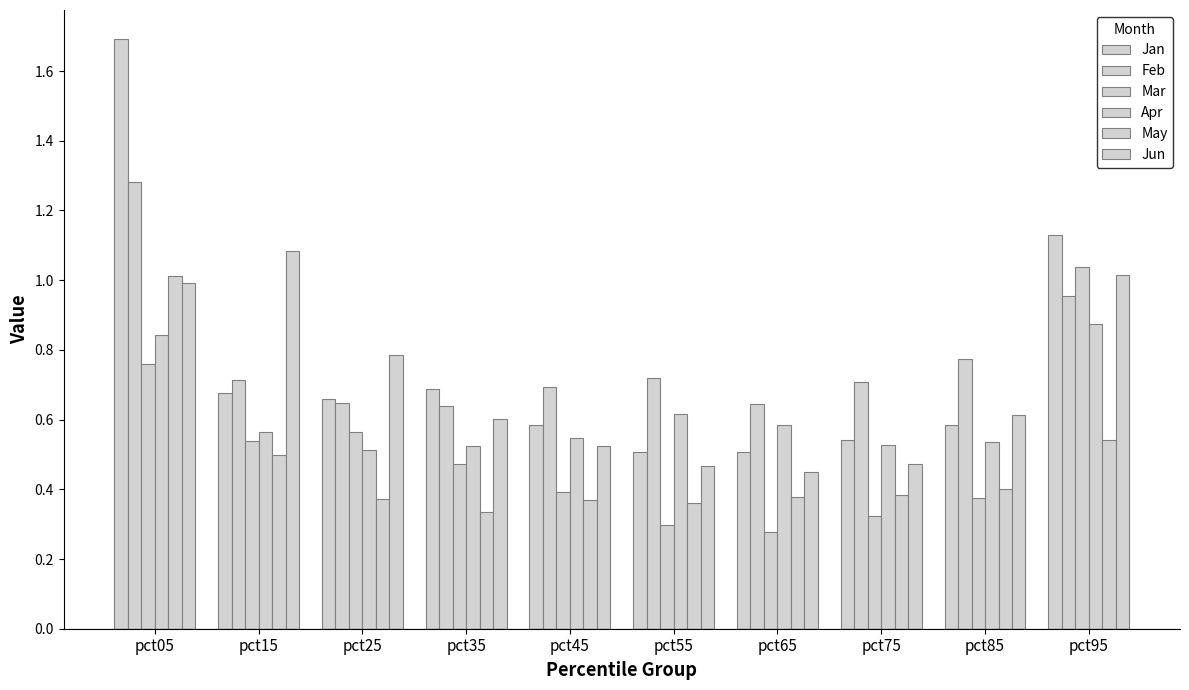

Are the bars grouped side by side (vs. stacked)?

Yes